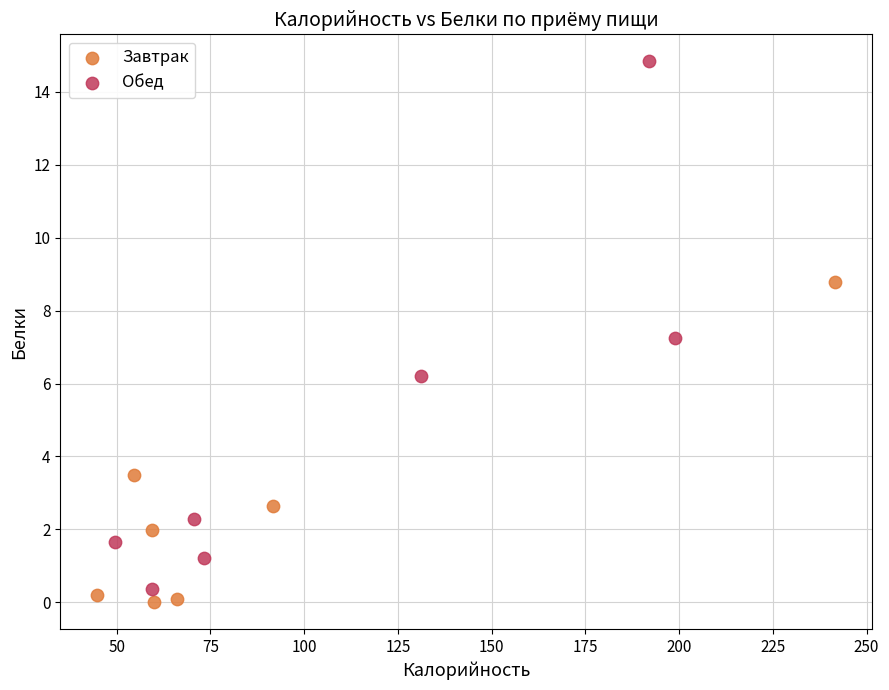

Which series has the widest spread of Y values?

Обед